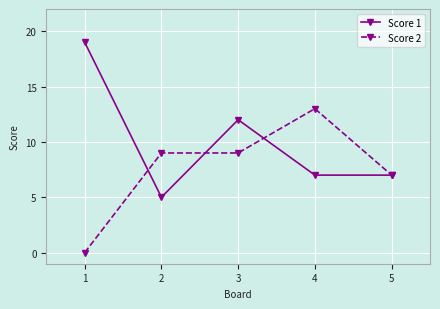

What value does the Score 2 series have at 4?

13